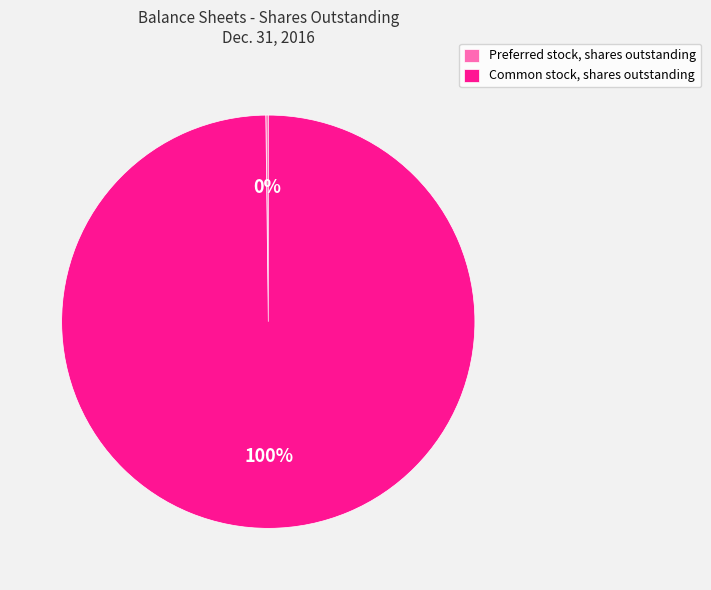

Is it true that Common stock, shares outstanding is 100% of the pie?

True